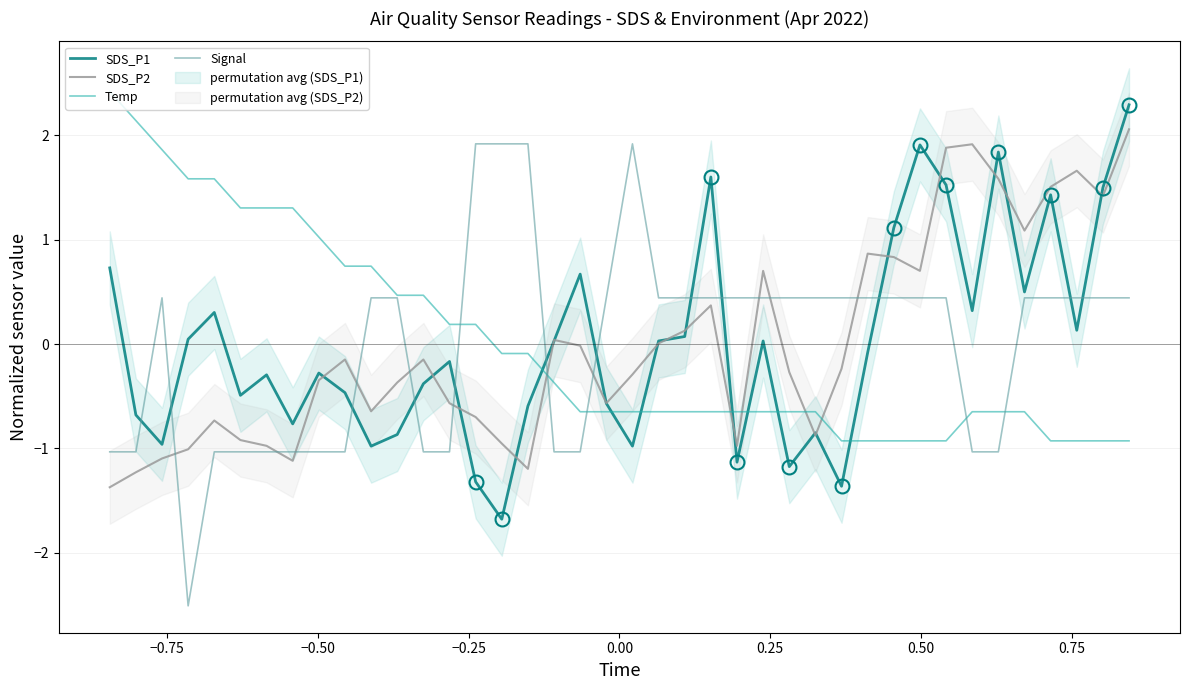

True or false: SDS_P2 has more than 1 points higher than both neighbors.

True